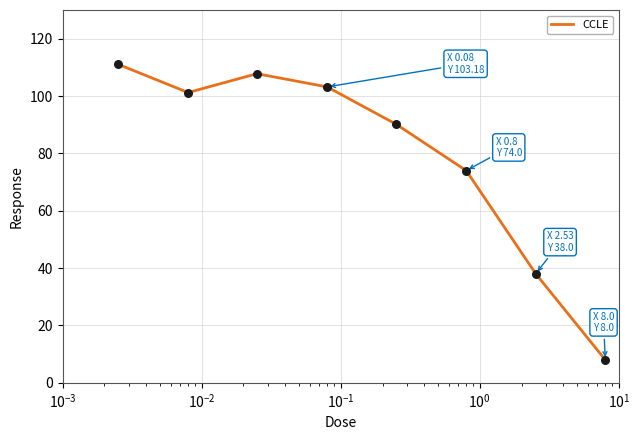

How many interior local peaks (higher than both neighbors) does the data have?

1